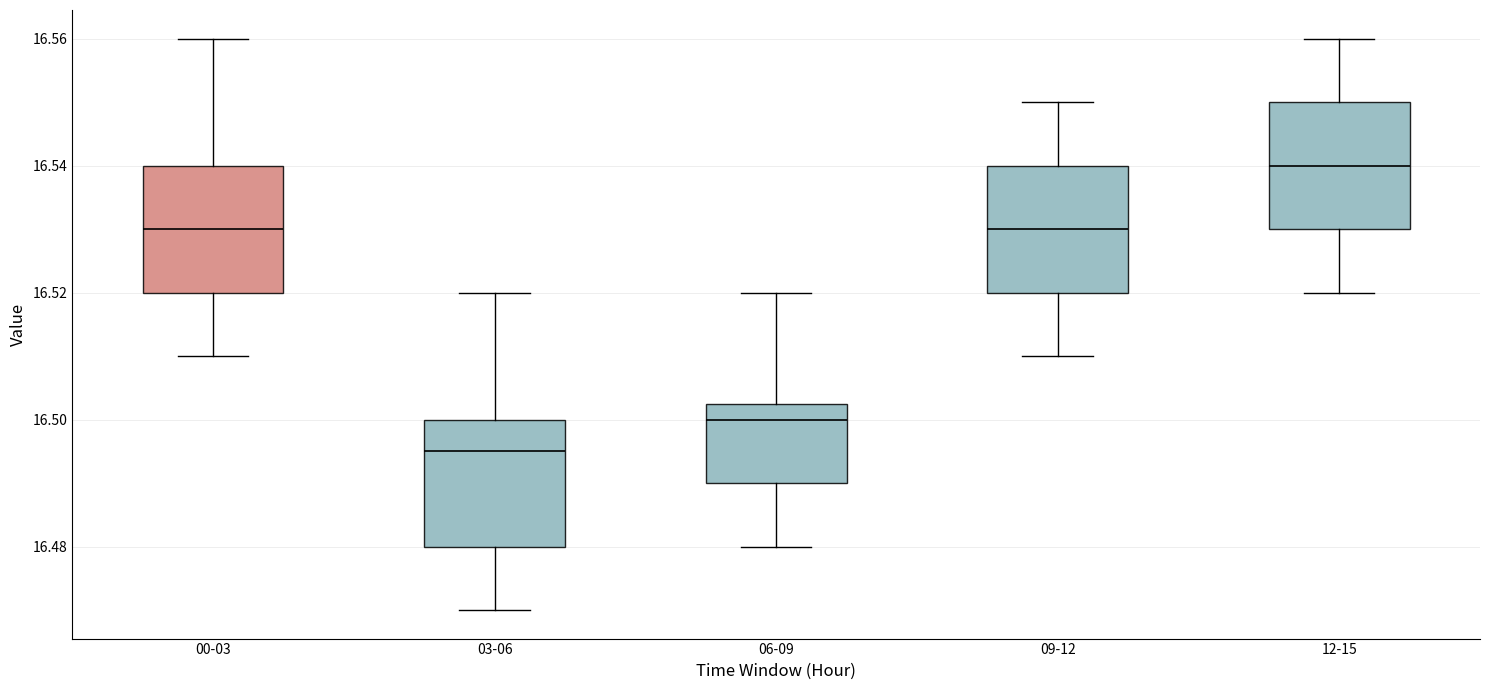

Reading left to right, transcribe this box plot: for each box, give where its median line is, the range the box spans, and where its two whiskers end, as read against the y-axis. The values are not printed on the chart, so give them approximately, as read against the axis.

00-03: median 16.530, box 16.520 to 16.540, whiskers 16.510 to 16.560
03-06: median 16.496, box 16.480 to 16.500, whiskers 16.470 to 16.520
06-09: median 16.500, box 16.490 to 16.502, whiskers 16.480 to 16.520
09-12: median 16.530, box 16.520 to 16.540, whiskers 16.510 to 16.550
12-15: median 16.540, box 16.530 to 16.550, whiskers 16.520 to 16.560